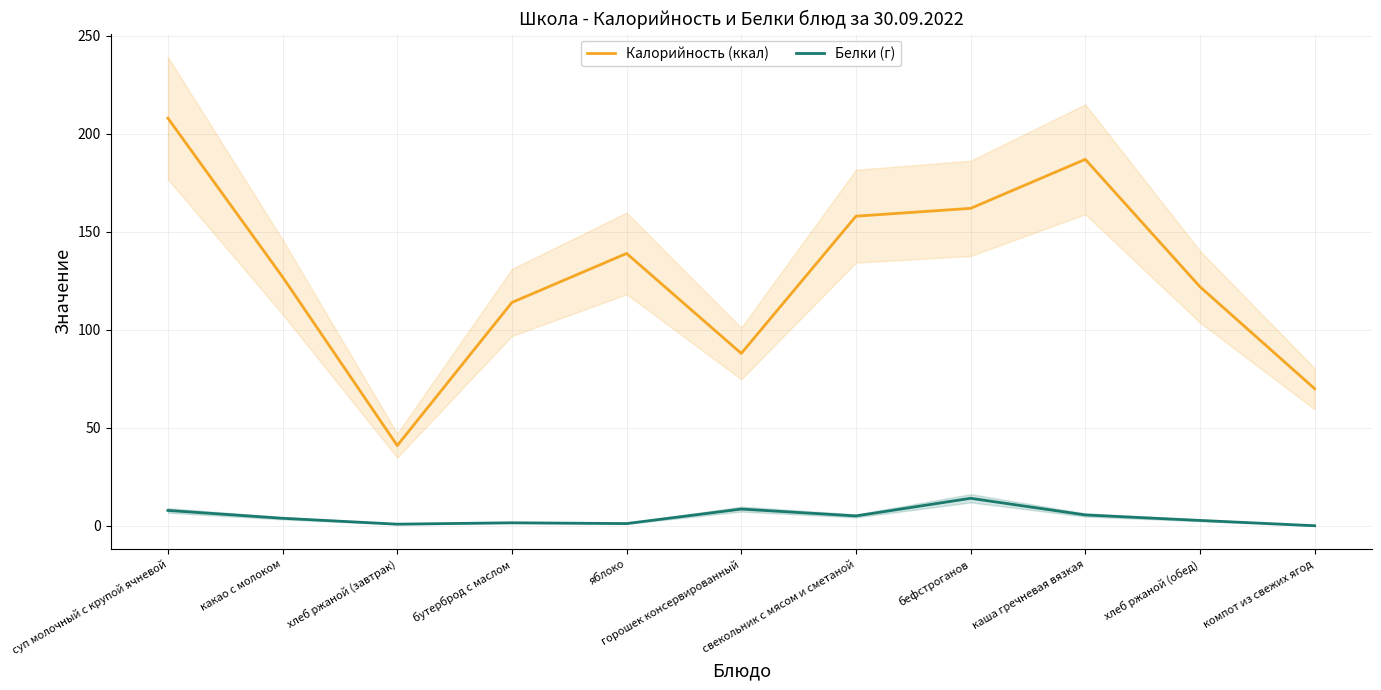

At which label does Калорийность (ккал) first exceed 127?

суп молочный с крупой ячневой